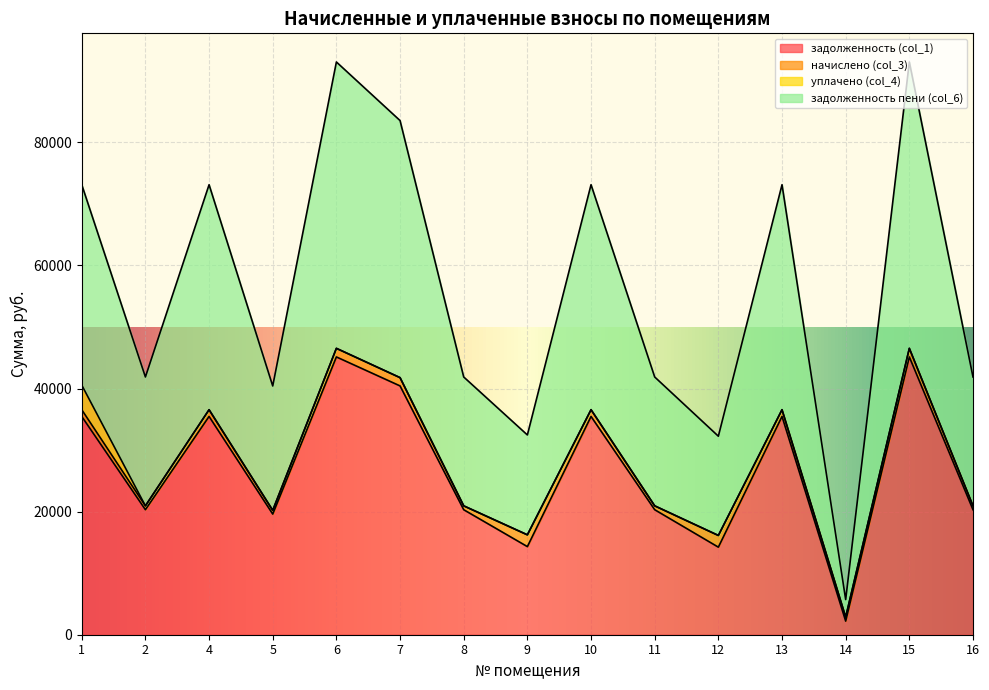

Which label corresponds to the largest value in the chart?

6